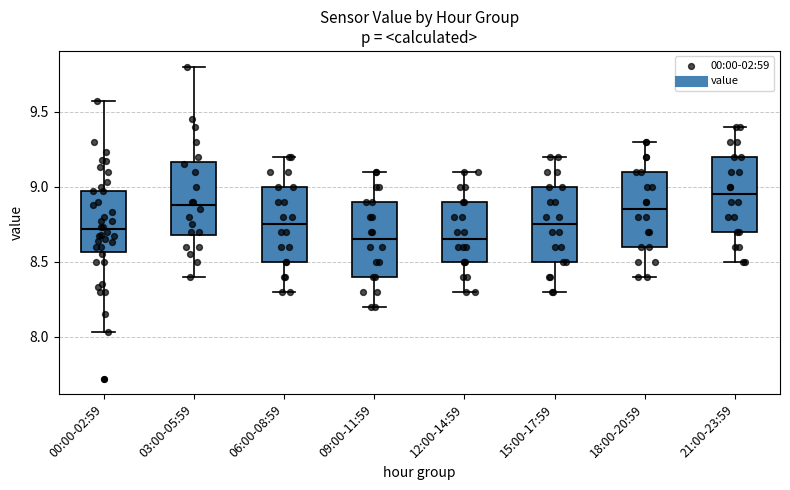

Reading left to right, read every box against the y-axis: the position of its median line, the range the box covers, and the ends of its whiskers. The values are not printed on the chart, so give them approximately, as read against the axis.

00:00-02:59: median 8.70, box 8.55 to 8.95, whiskers 8.05 to 9.55
03:00-05:59: median 8.90, box 8.70 to 9.15, whiskers 8.40 to 9.80
06:00-08:59: median 8.75, box 8.50 to 9.00, whiskers 8.30 to 9.20
09:00-11:59: median 8.65, box 8.40 to 8.90, whiskers 8.20 to 9.10
12:00-14:59: median 8.65, box 8.50 to 8.90, whiskers 8.30 to 9.10
15:00-17:59: median 8.75, box 8.50 to 9.00, whiskers 8.30 to 9.20
18:00-20:59: median 8.85, box 8.60 to 9.10, whiskers 8.40 to 9.30
21:00-23:59: median 8.95, box 8.70 to 9.20, whiskers 8.50 to 9.40